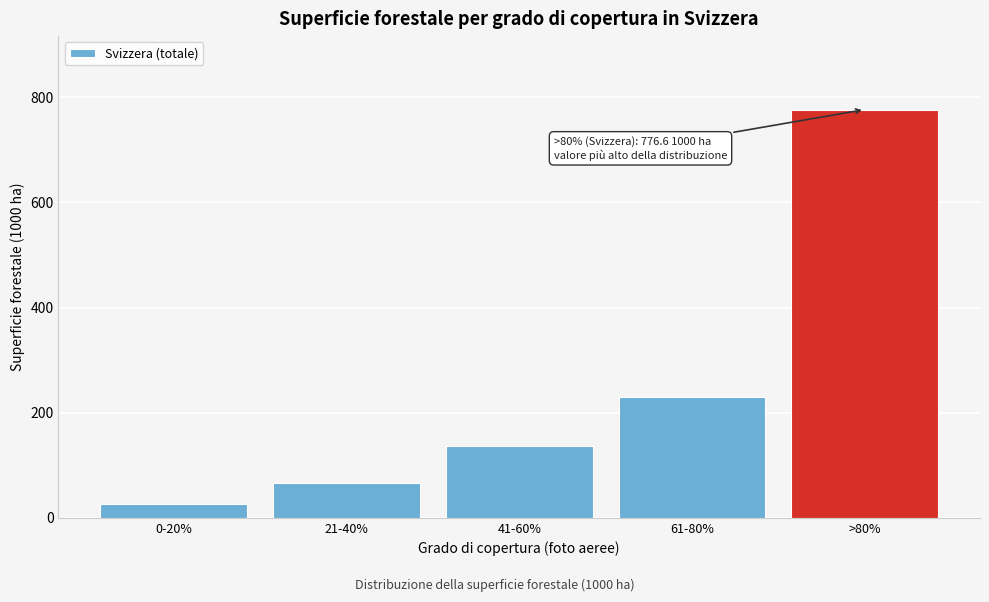

Reading left to right, extract all data points from this chart.

26.9	66.9	136.9	230.3	776.6